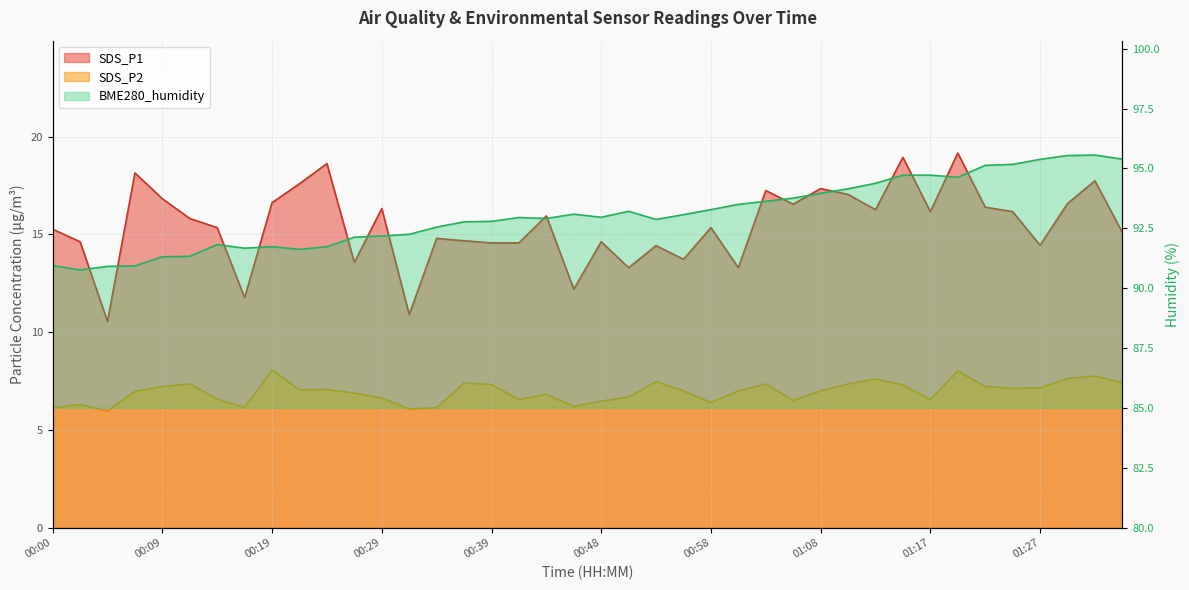

True or false: SDS_P1 and SDS_P2 cross at least once.

False